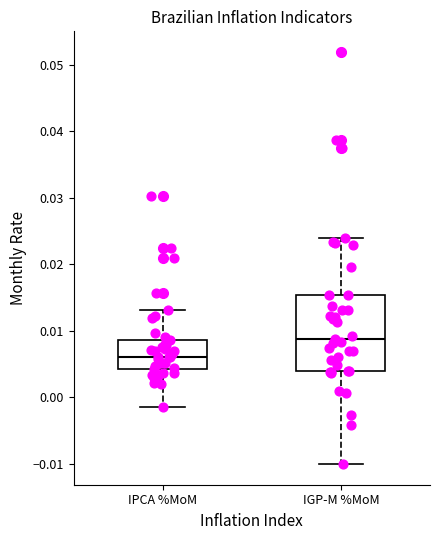

Reading left to right, read every box against the y-axis: the position of its median line, the range the box covers, and the ends of its whiskers. The values are not printed on the chart, so give them approximately, as read against the axis.

IPCA %MoM: median 0.006, box 0.004 to 0.009, whiskers -0.002 to 0.013
IGP-M %MoM: median 0.009, box 0.004 to 0.015, whiskers -0.010 to 0.024